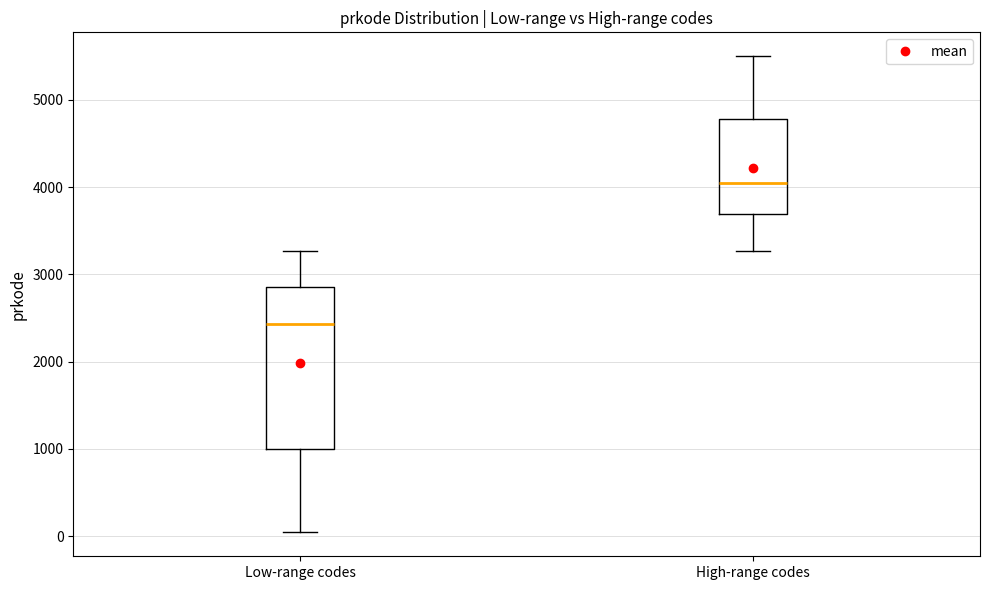

Comparing the boxes themselves (not the whiskers), which one is the tallest?

Low-range codes